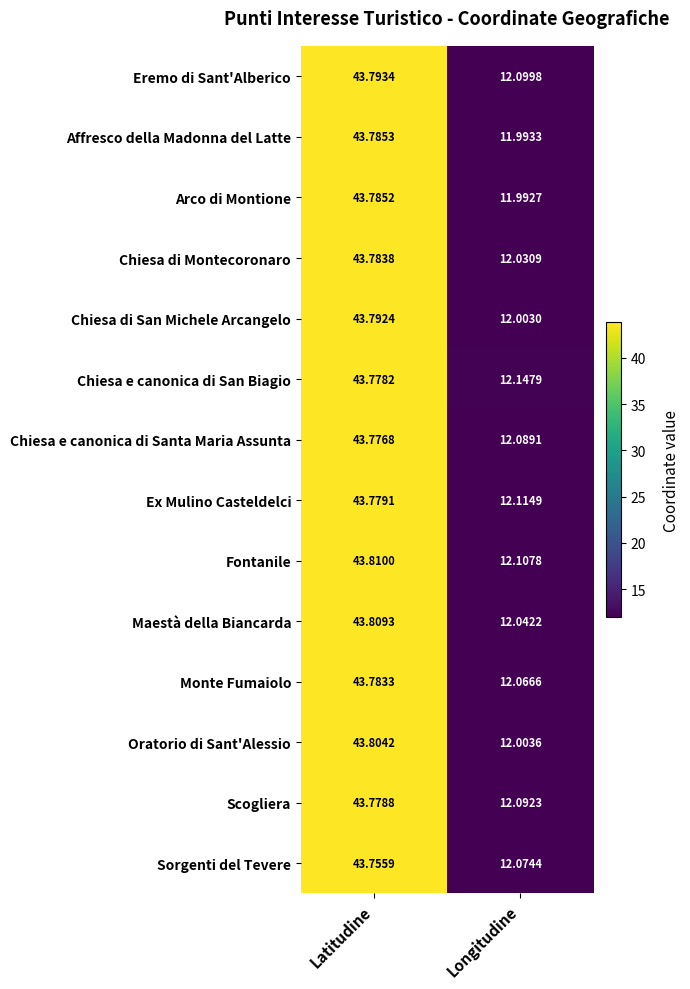

Which series has the largest total across all categories?

Chiesa e canonica di San Biagio